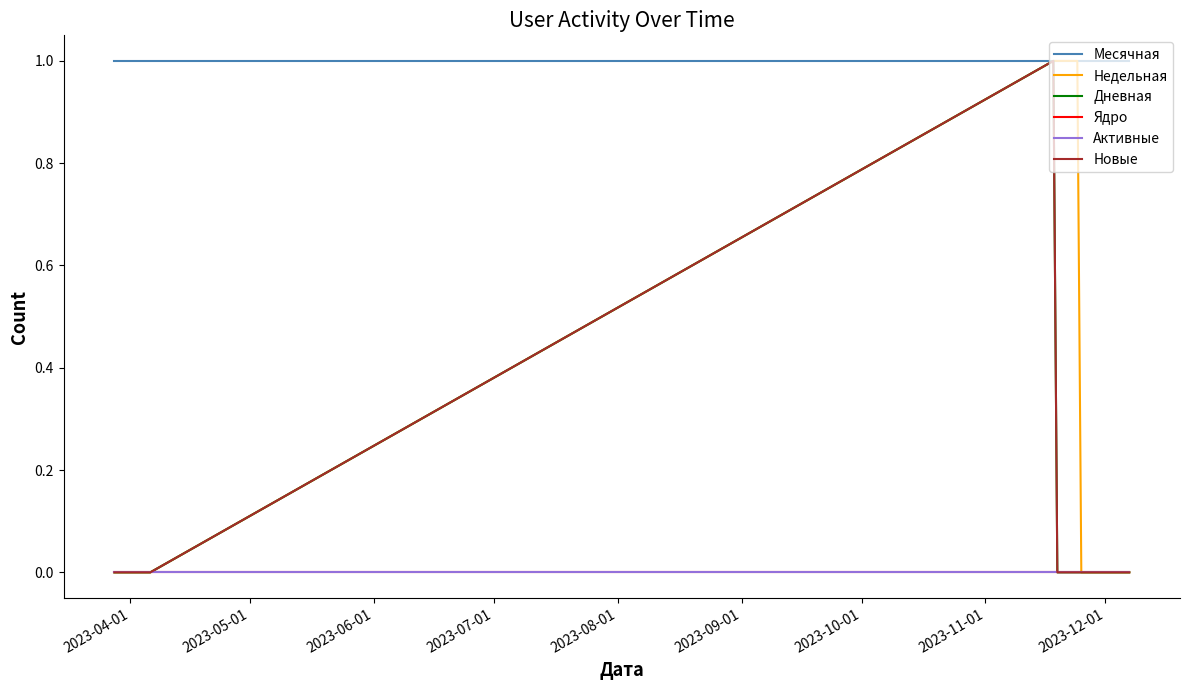

Which series has the largest range (max minus min)?

Недельная